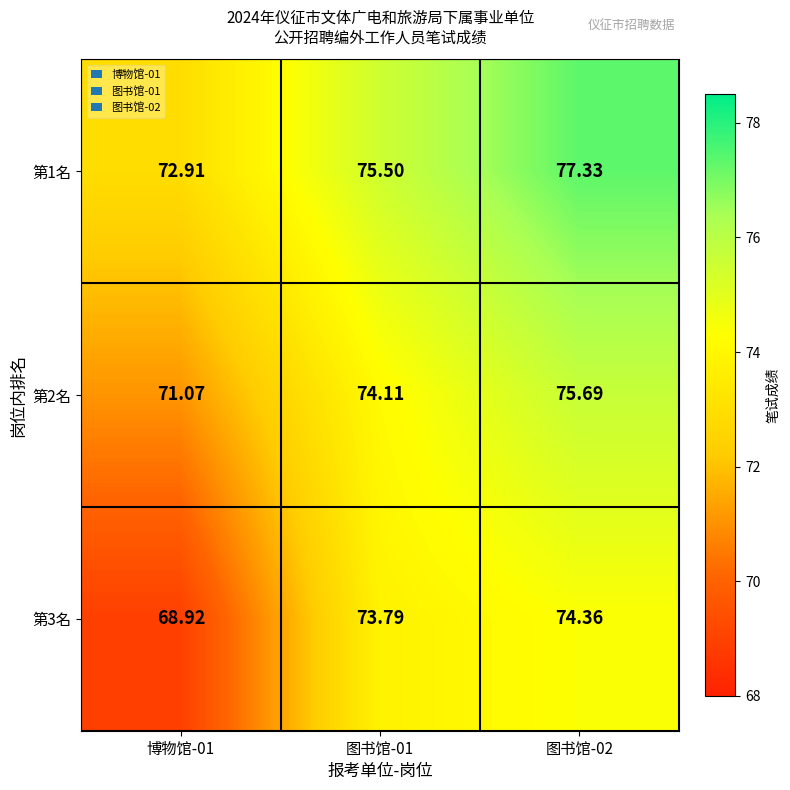

How many values in the 第3名 series exceed 73?

2